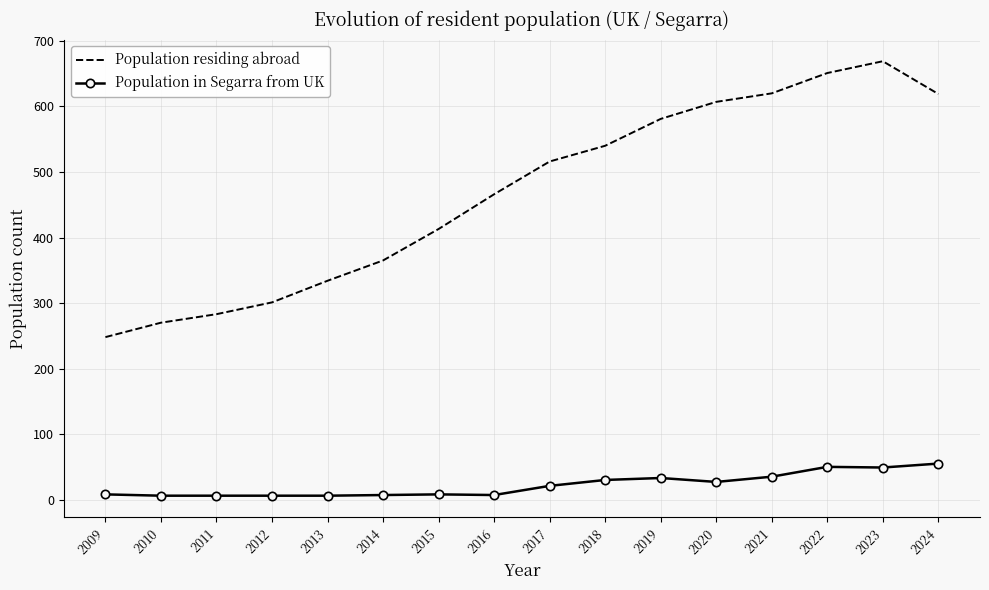

True or false: Population in Segarra from UK and Population residing abroad cross at least once.

False